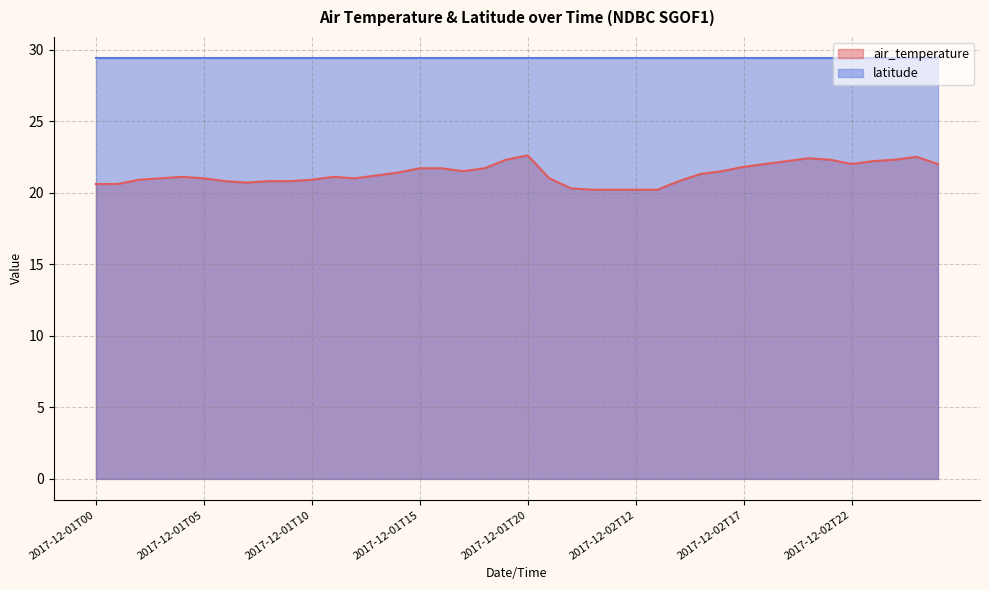

What is the difference between the maximum and minimum values?

2.4